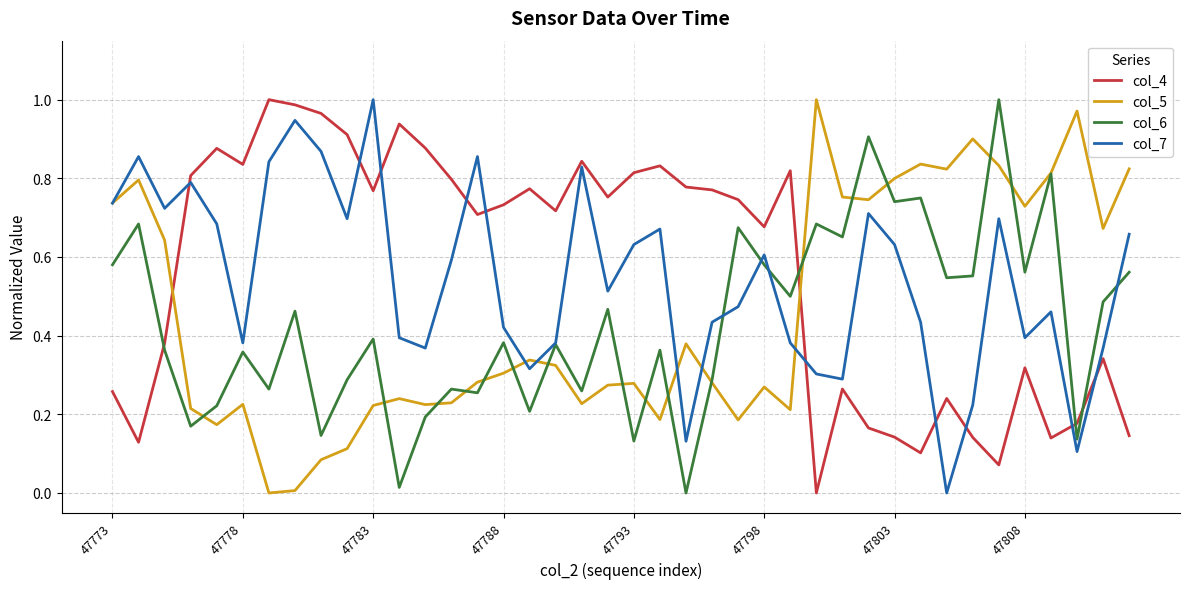

True or false: col_4 and col_5 cross at least once.

True